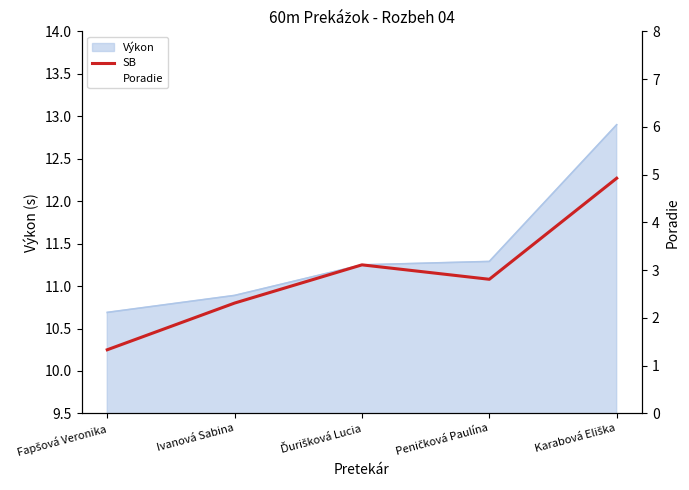

What is the label of the 1st point from the left?

Fapšová Veronika